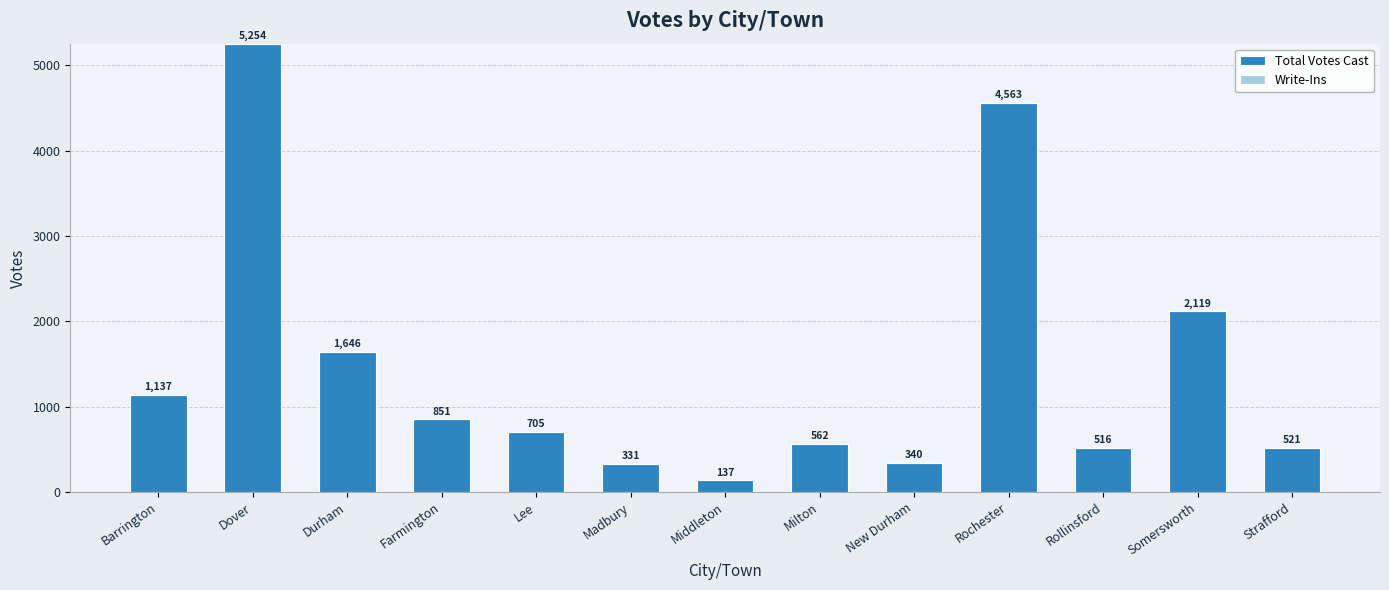

Are the bars horizontal?

No